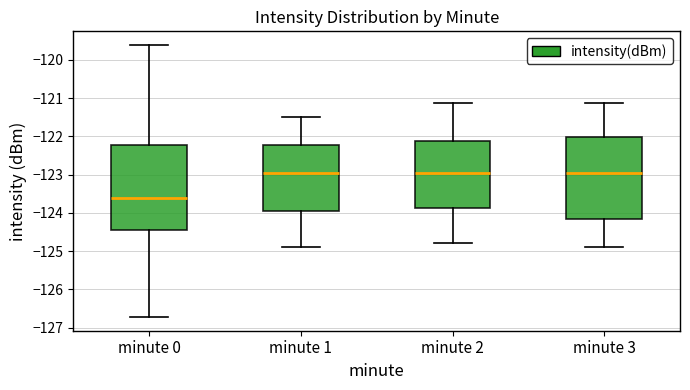

Reading left to right, transcribe this box plot: for each box, give where its median line is, the range the box spans, and where its two whiskers end, as read against the y-axis. The values are not printed on the chart, so give them approximately, as read against the axis.

minute 0: median -123.6, box -124.5 to -122.2, whiskers -126.7 to -119.6
minute 1: median -122.9, box -124.0 to -122.2, whiskers -124.9 to -121.5
minute 2: median -123.0, box -123.9 to -122.1, whiskers -124.8 to -121.1
minute 3: median -123.0, box -124.1 to -122.0, whiskers -124.9 to -121.1